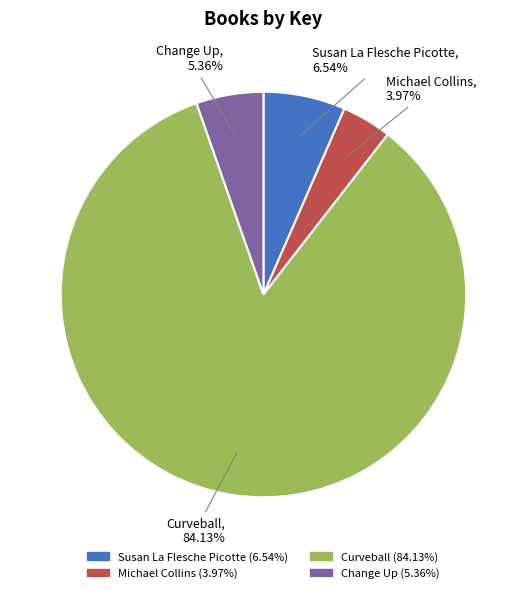

Which slice is the smallest?

Michael Collins